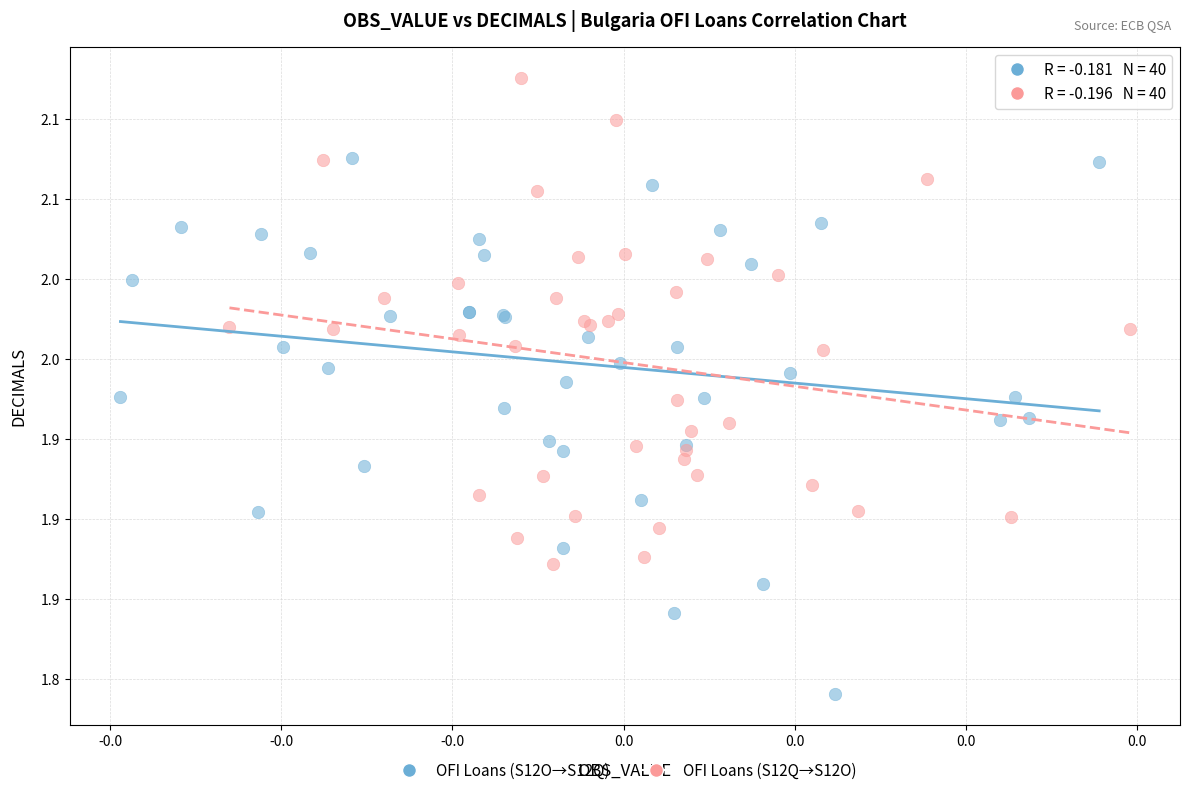

What are all the series names shown in the legend?

OFI Loans (S12O→S12Q), OFI Loans (S12Q→S12O)